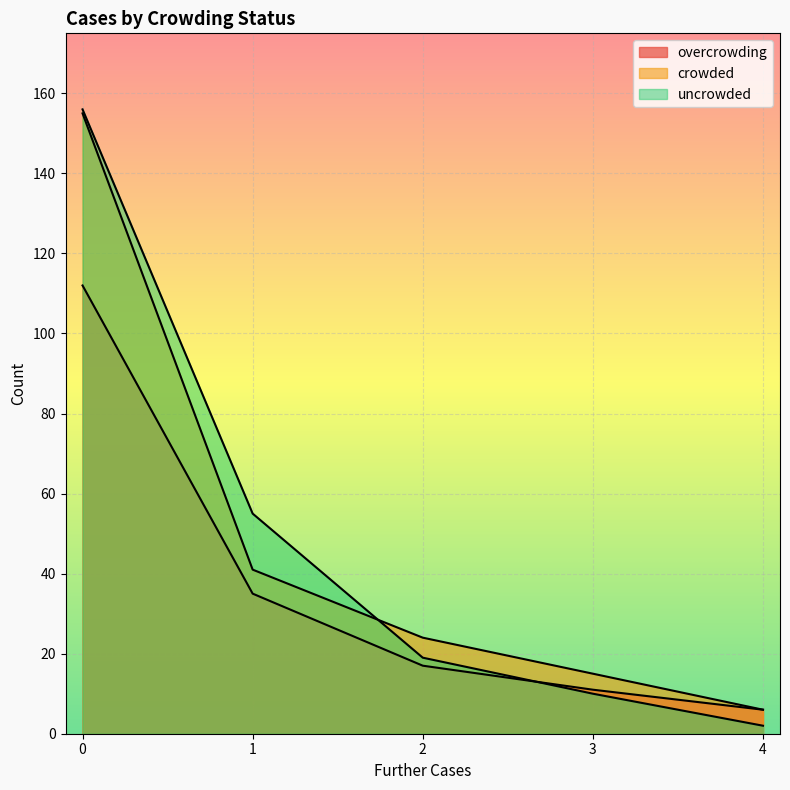

Is the value of crowded at 1 greater than the value of uncrowded at 1?

No